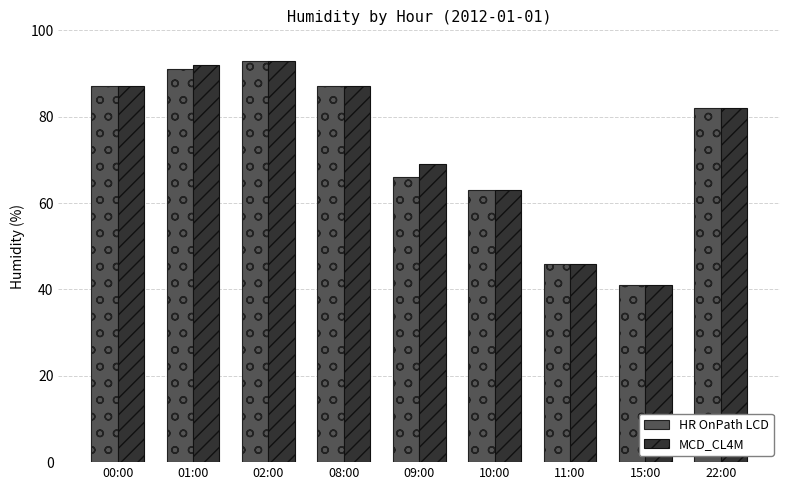

What is the maximum value shown in the chart?

93